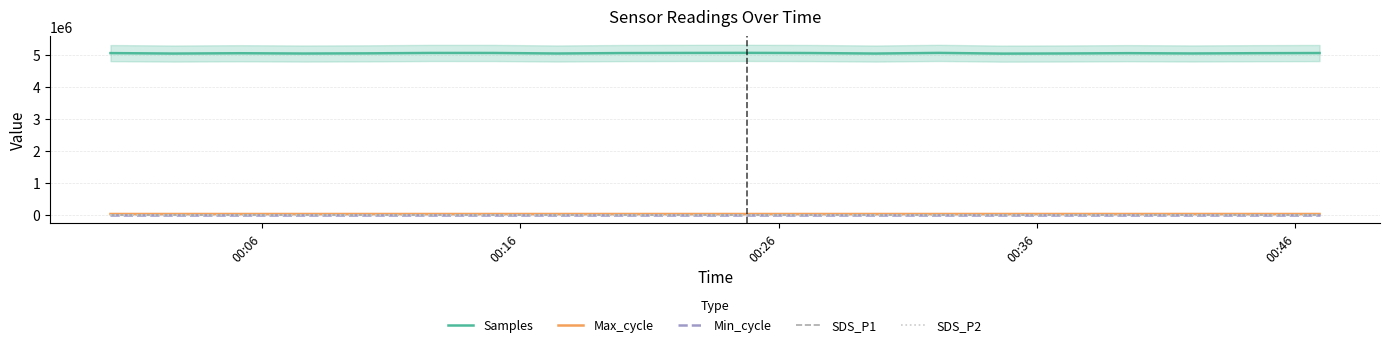

What is the sum of all Min_cycle values?

560